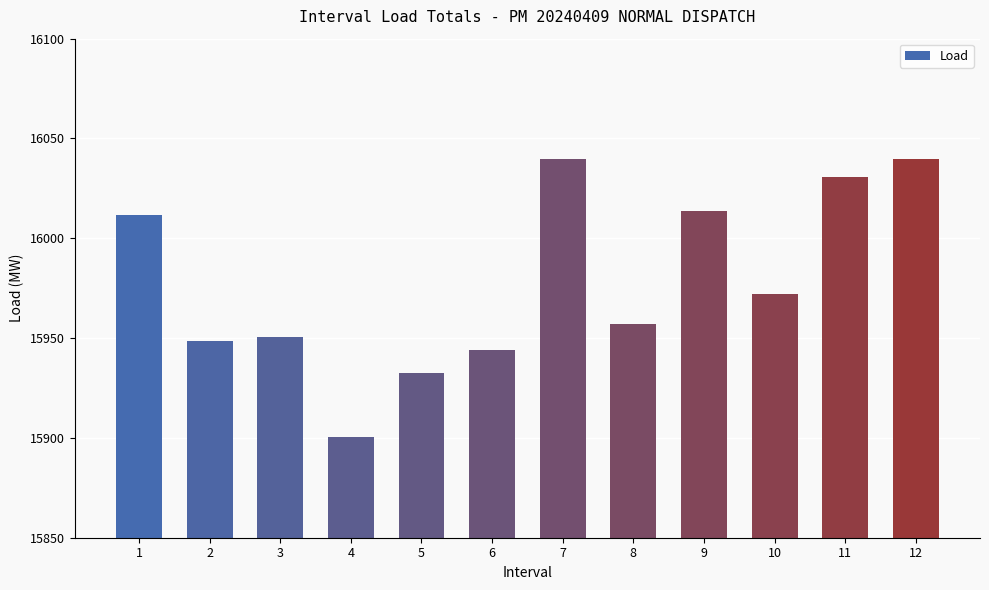

How many categories are shown in the chart?

12